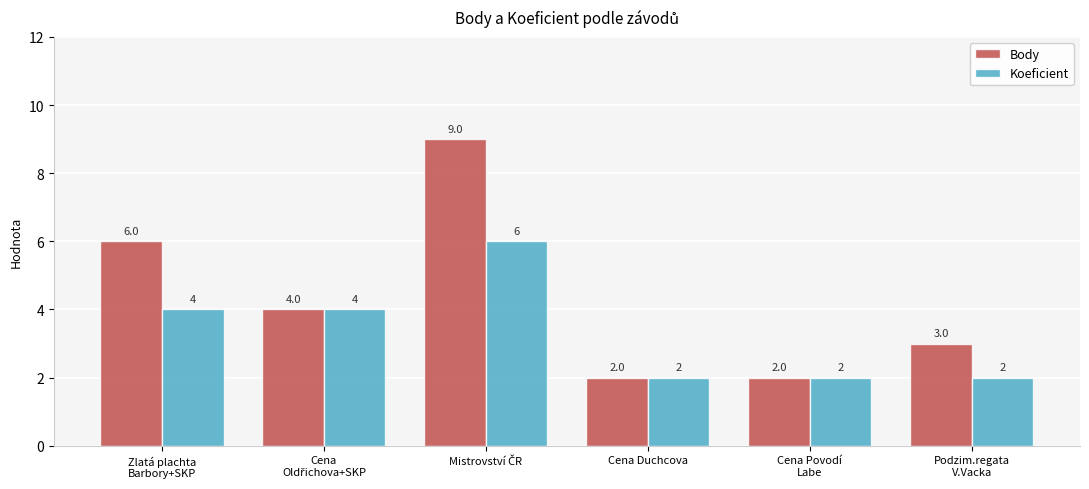

The value of Body at Cena Povodí
Labe is 1. True or false?

False